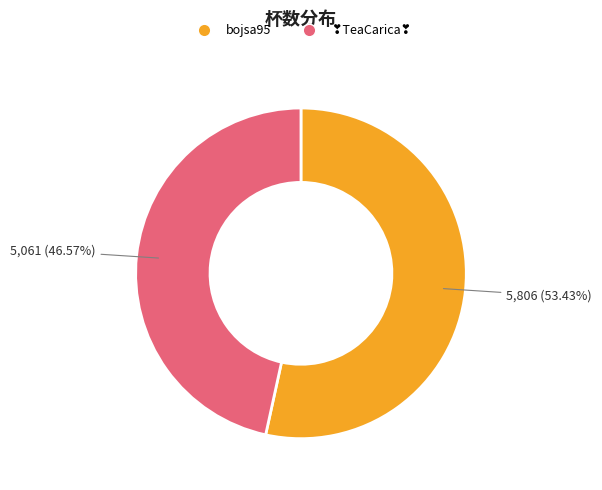

Is there a majority slice in this chart?

Yes